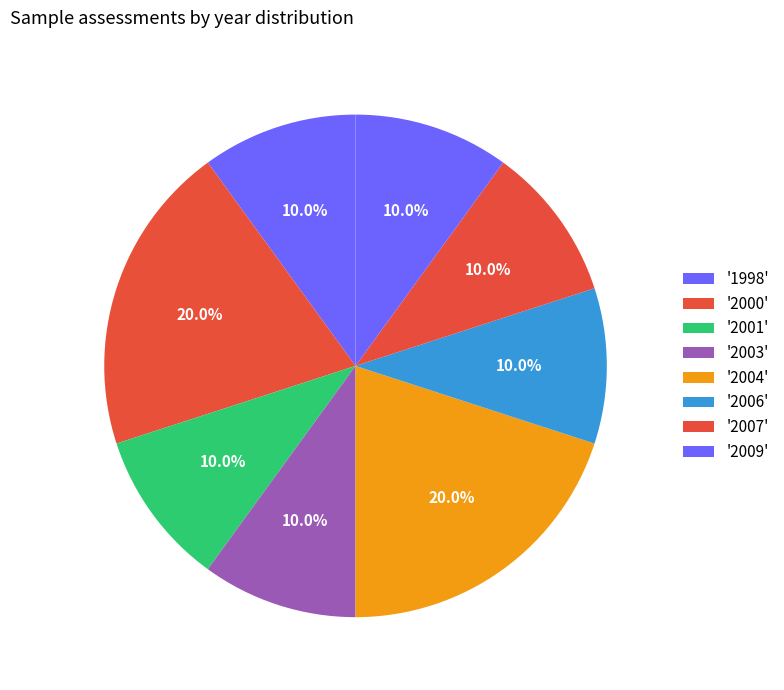

How many segments does this pie chart have?

8